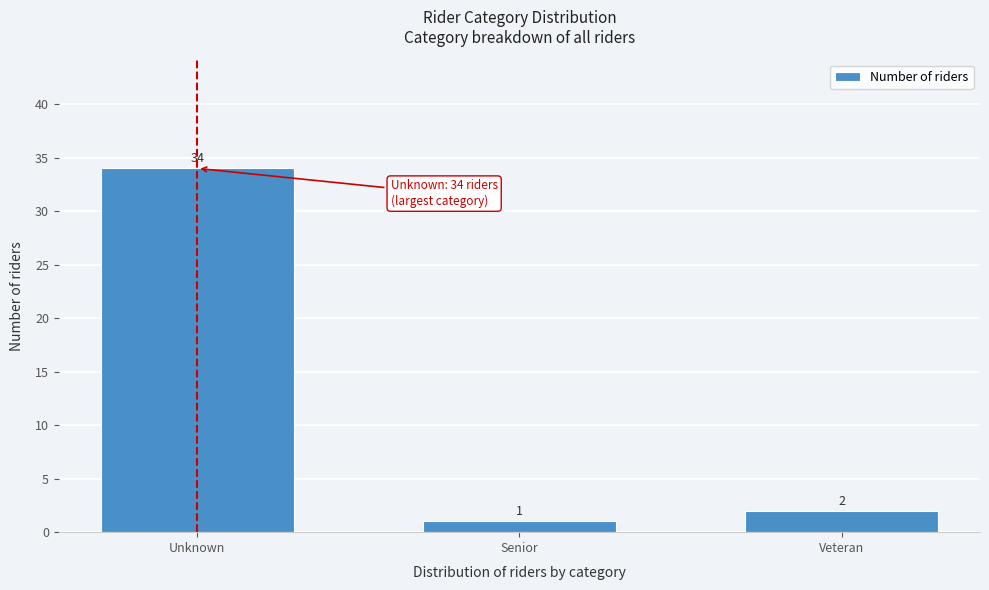

Reading left to right, extract all data points from this chart.

Unknown=34	Senior=1	Veteran=2